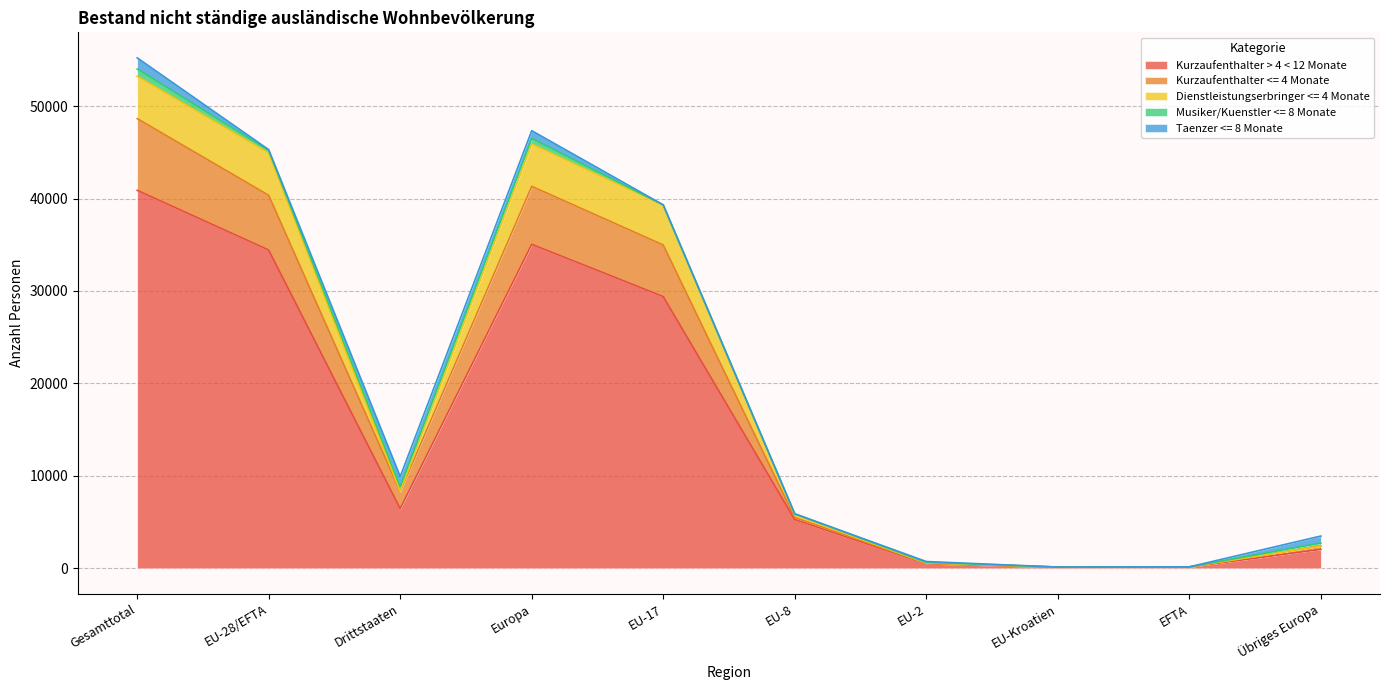

True or false: Total has a value of 1036 at Afrika.

False